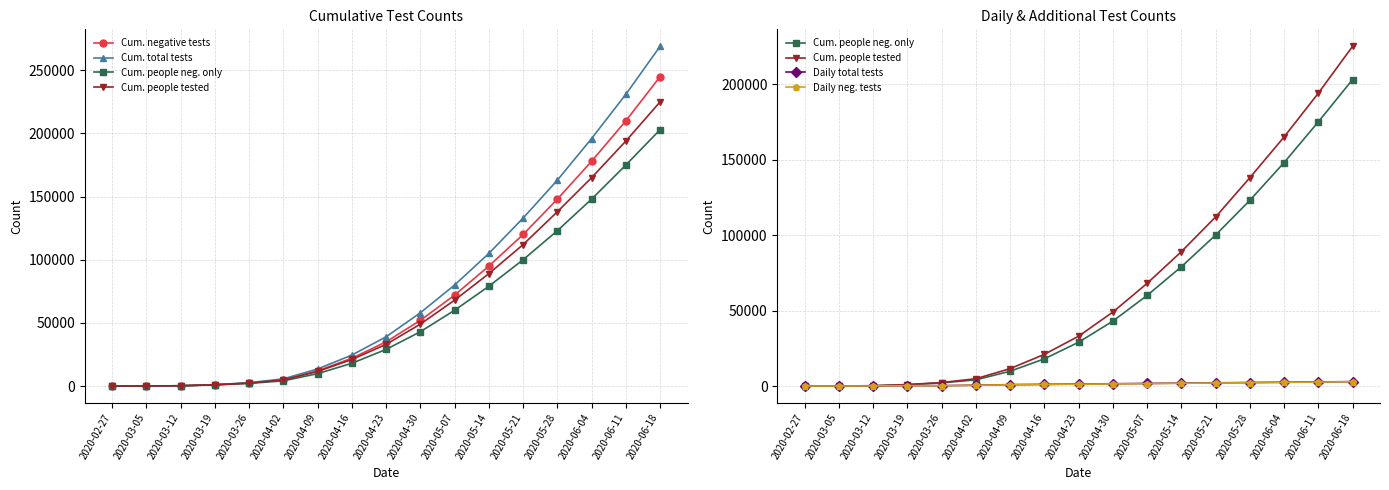

Which series changed the most between 2020-02-27 and 2020-06-18?

Cum. total tests